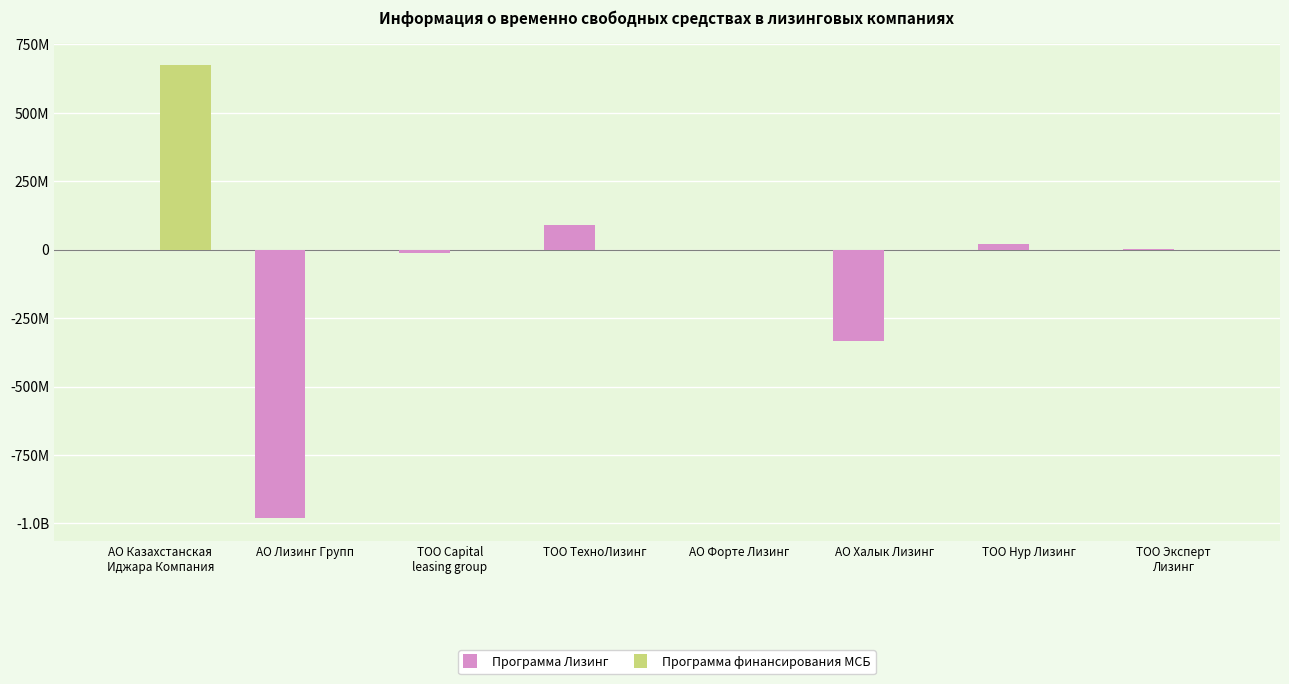

What are all the series names shown in the legend?

Программа Лизинг, Программа финансирования МСБ